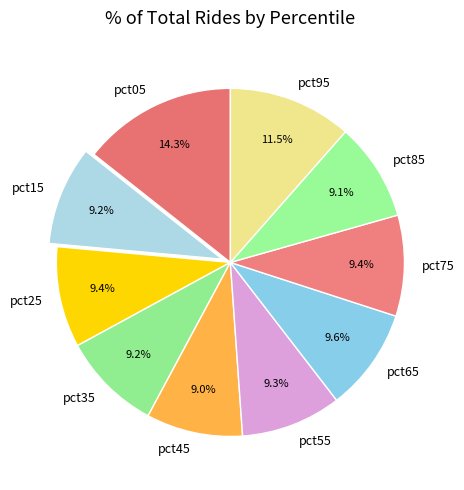

What percentage is NOT represented by pct95?

88.5%